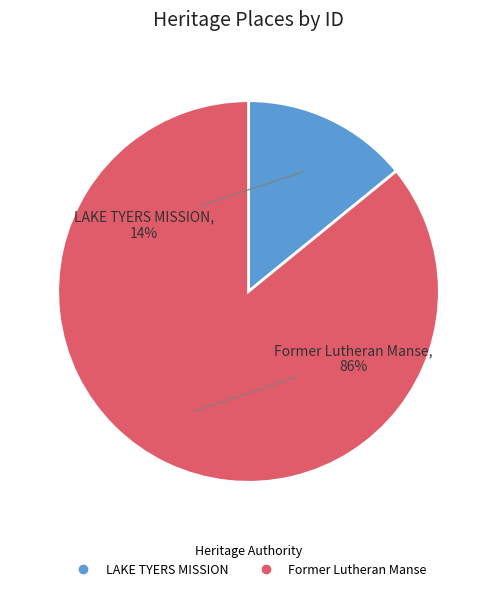

What is the largest slice in the pie chart?

Former Lutheran Manse